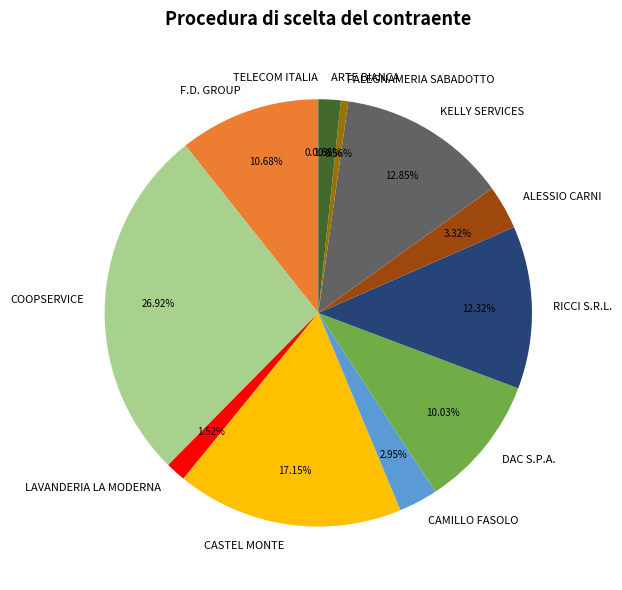

To the nearest percent, what percentage of the pie is F.D. GROUP?

11%